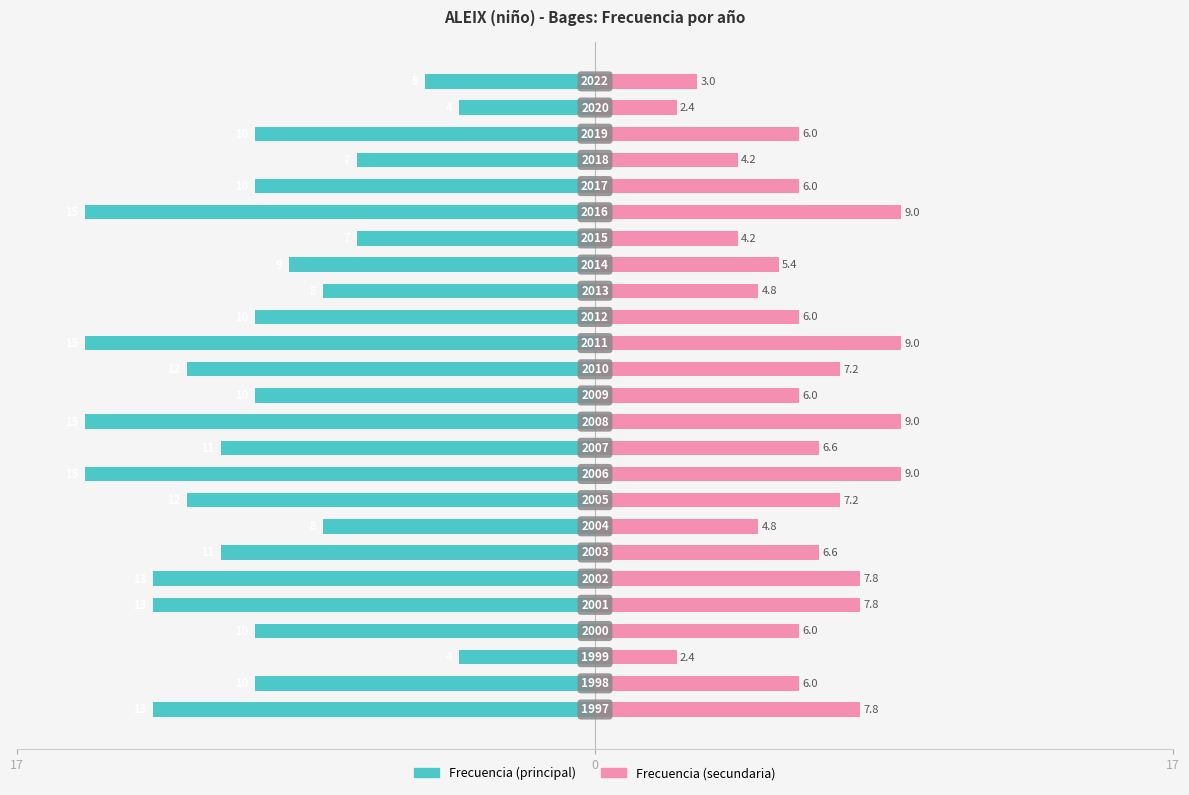

Is the value of Frecuencia (principal) at 3 greater than the value of Frecuencia (secundaria) at 8?

No